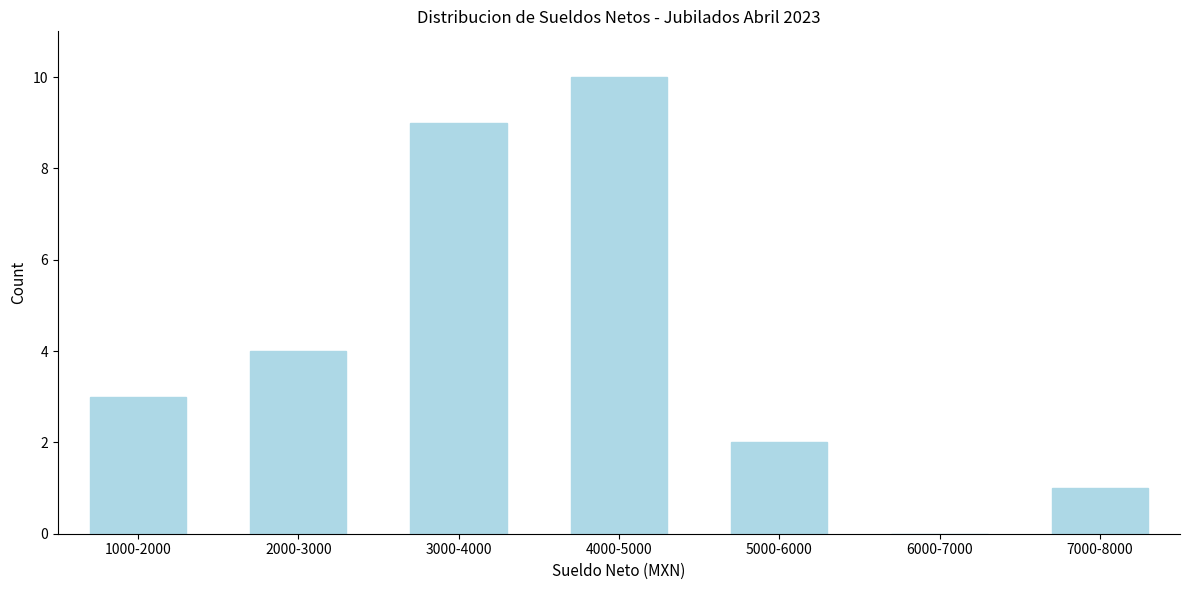

Reading left to right, what are all the values shown in this chart?

1000-2000=3	2000-3000=4	3000-4000=9	4000-5000=10	5000-6000=2	6000-7000=0	7000-8000=1